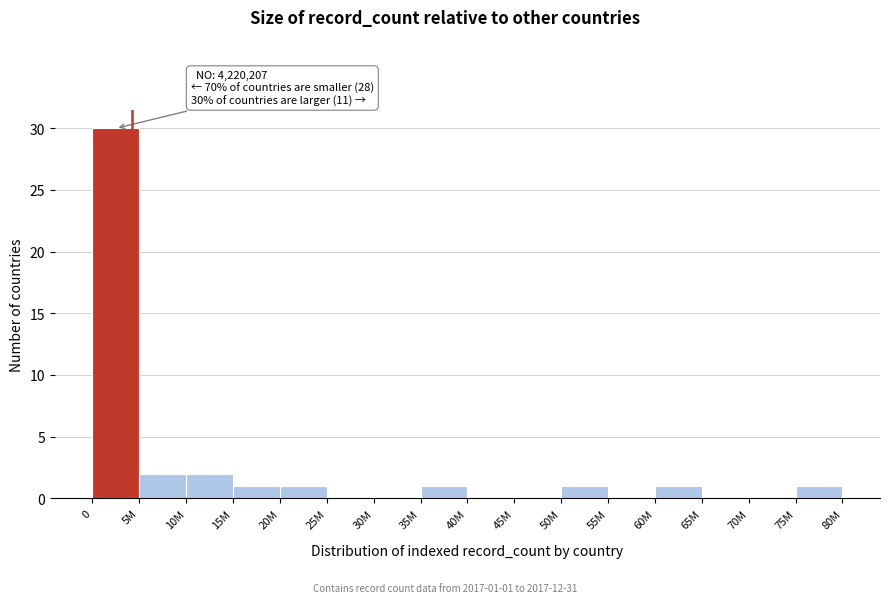

Reading left to right, list all the values displayed in this chart.

0=30	5M=2	10M=2	15M=1	20M=1	25M=0	30M=0	35M=1	40M=0	45M=0	50M=1	55M=0	60M=1	65M=0	70M=0	75M=1